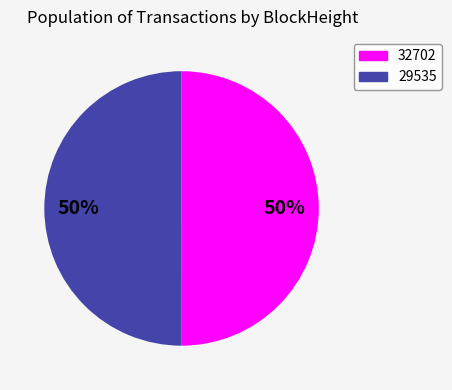

To the nearest percent, what is the combined percentage of 29535 and 32702?

100%